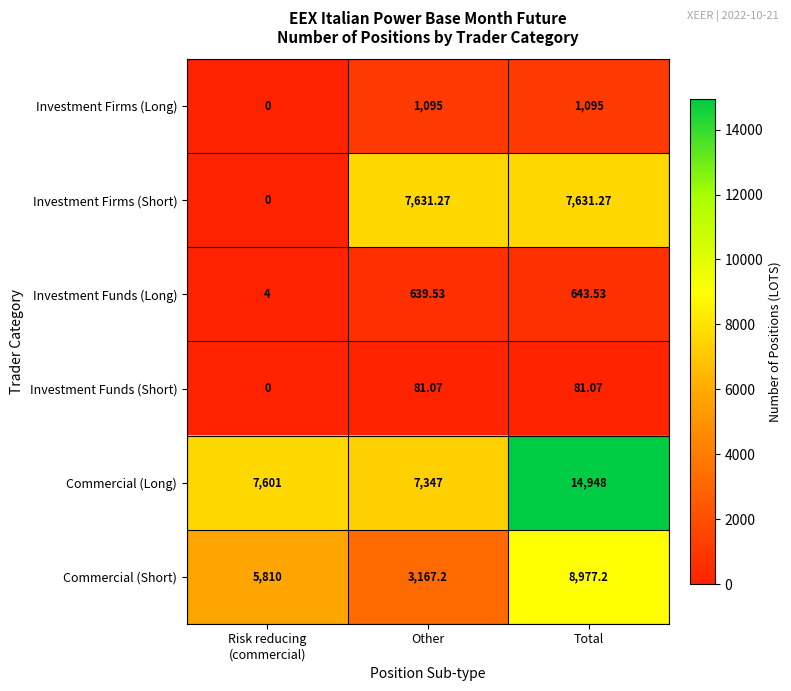

What is the difference between the highest and lowest values at Total?

14866.9